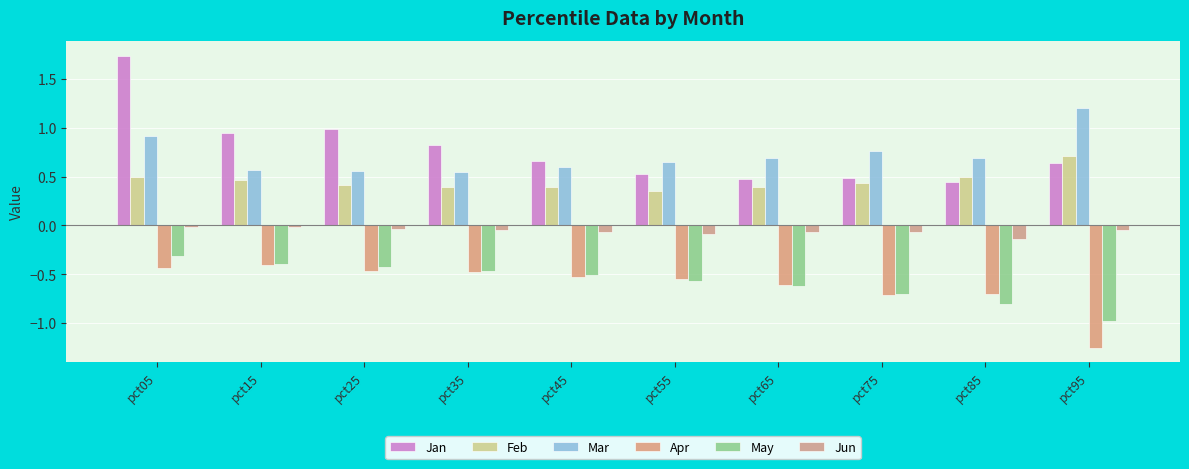

Is the value of Feb at pct15 greater than the value of Jun at pct95?

Yes